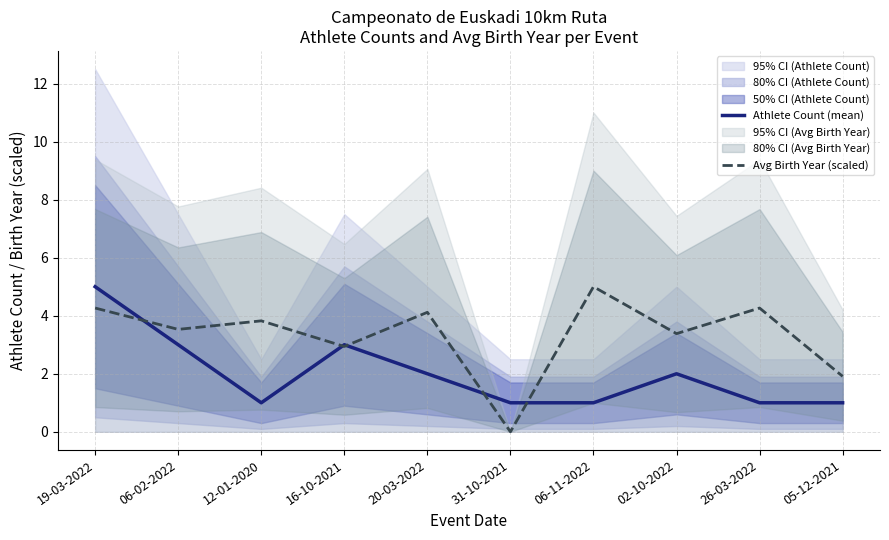

Which series has the largest total across all categories?

Avg Birth Year (scaled)